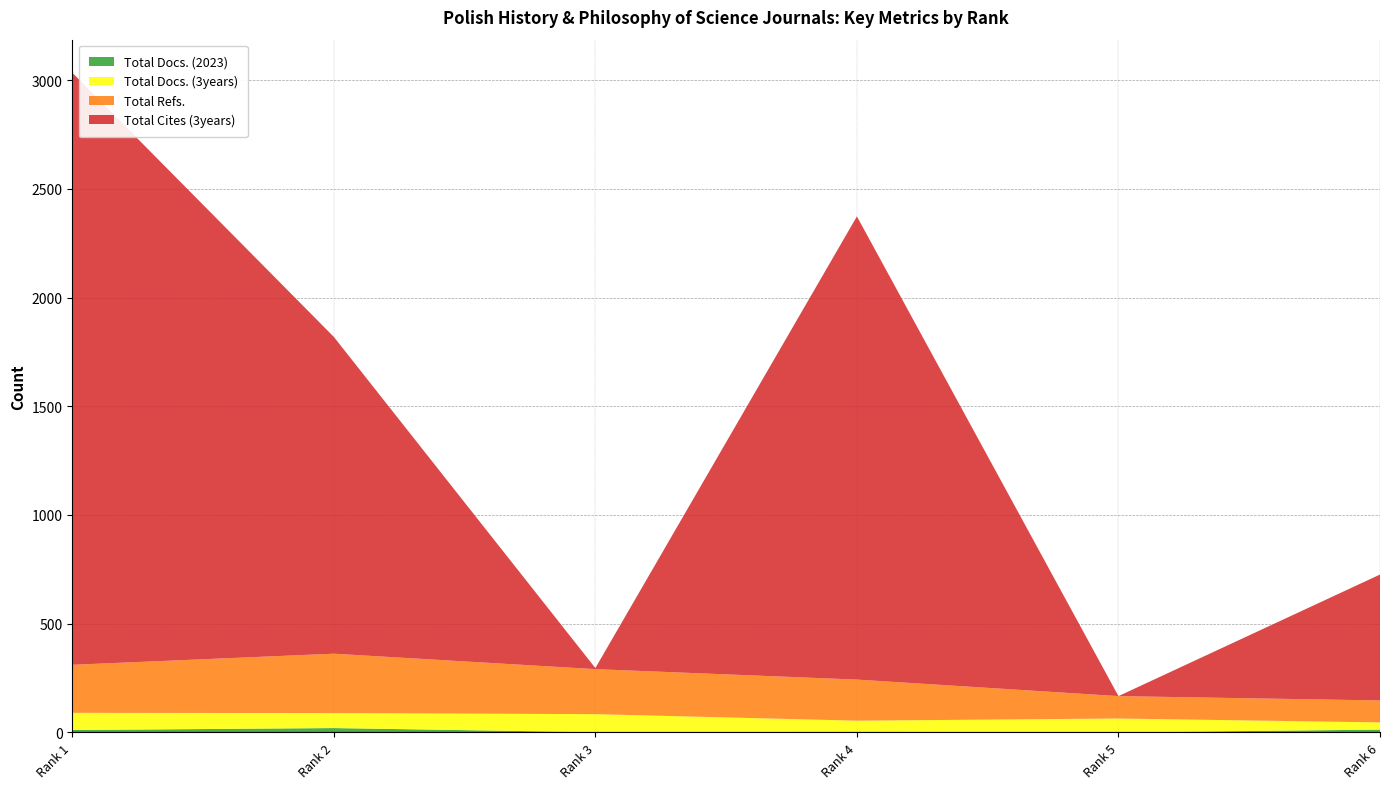

Reading left to right, what are all the values shown in this chart?

Total Docs. (2023): 11	20	1	3	0	13
Total Docs. (3years): 79	69	83	51	64	33
Total Refs.: 221	273	207	189	103	101
Total Cites (3years): 2723	1457	5	2130	0	579